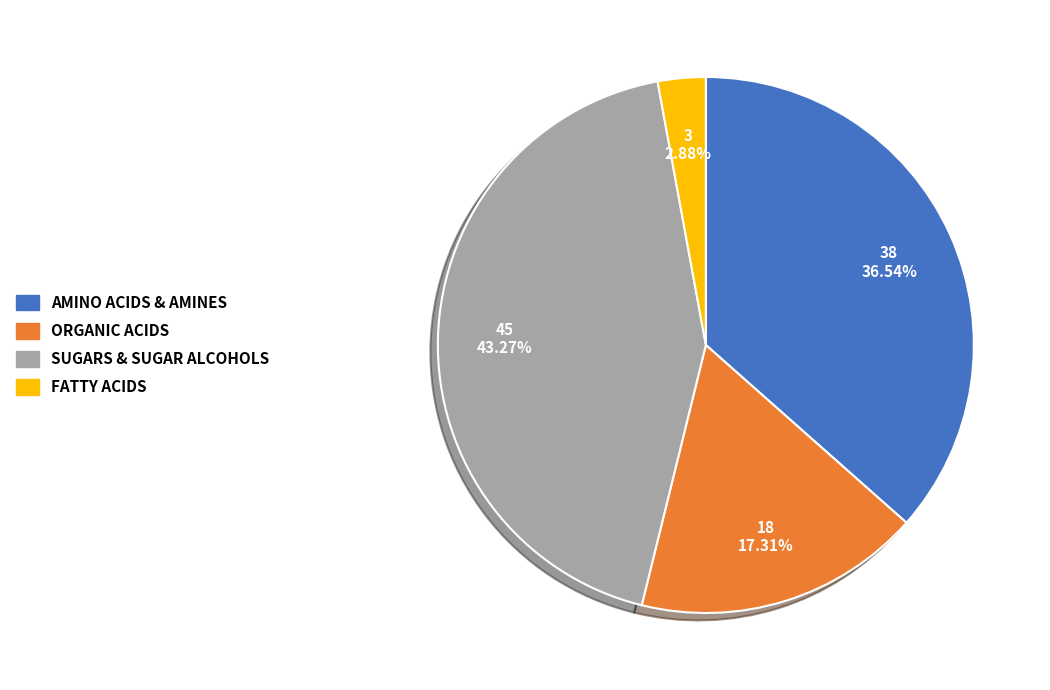

Is there a majority slice in this chart?

No